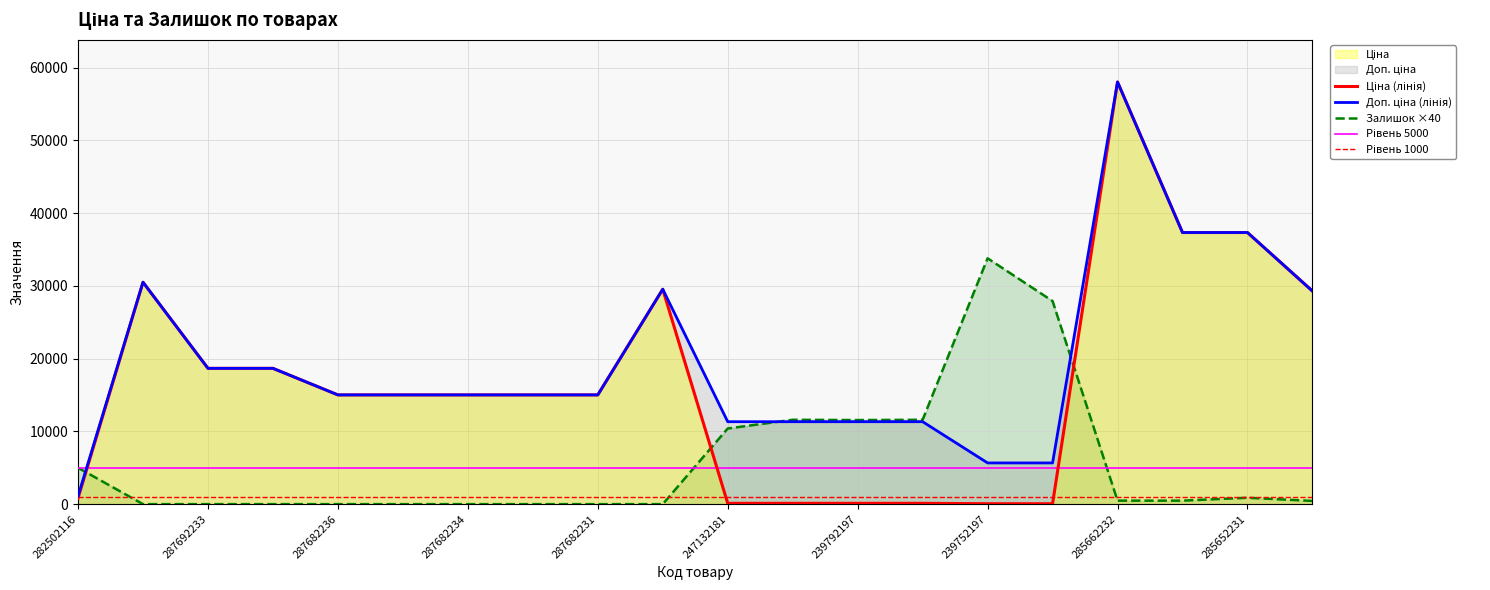

What is the total value across all series at 285652231?

75566.0